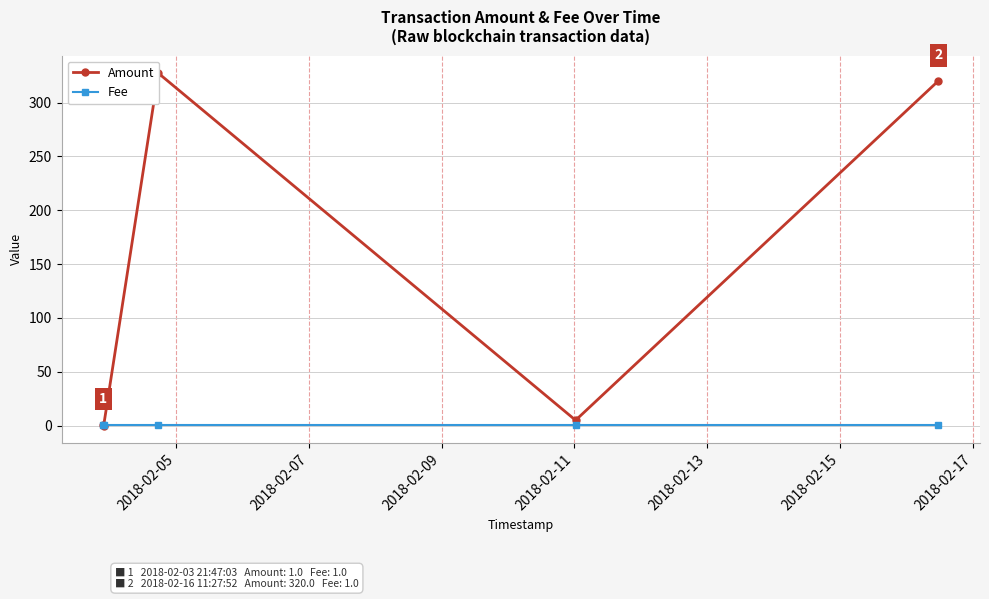

Which series changed the most between 2018-02-07 and 2018-02-11?

Amount